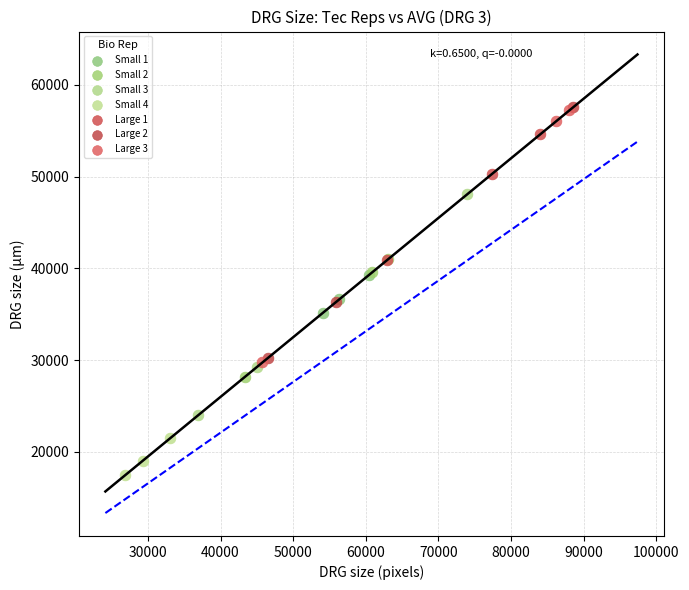

What are all the series names shown in the legend?

Small 1, Small 2, Small 3, Small 4, Large 1, Large 2, Large 3